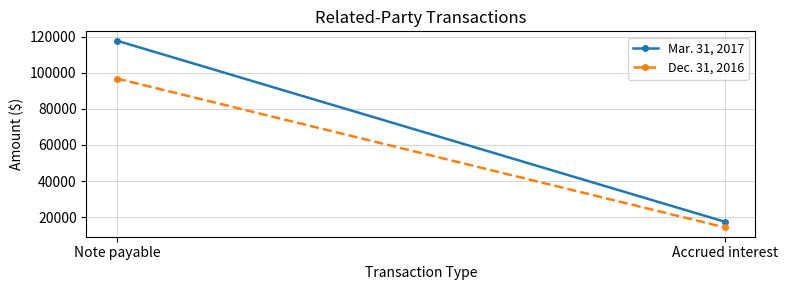

Which series has the largest total across all categories?

Mar. 31, 2017